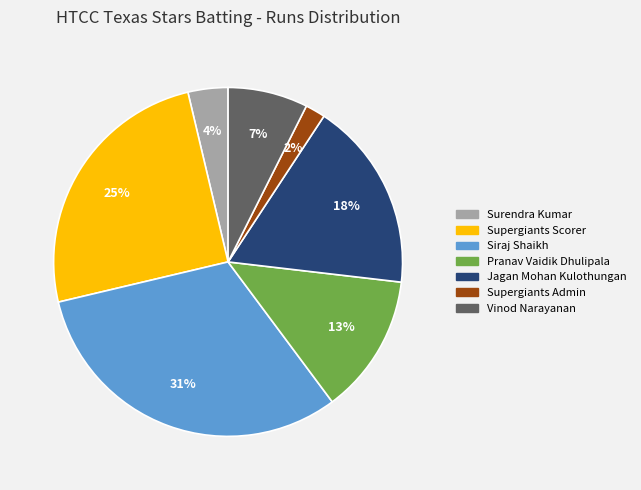

Which has a higher value, Supergiants Admin or Jagan Mohan Kulothungan?

Jagan Mohan Kulothungan